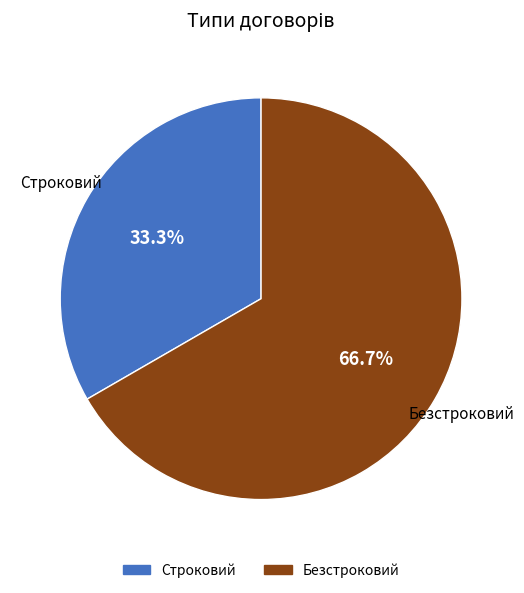

What is the total percentage of Строковий and Безстроковий?

100.0%